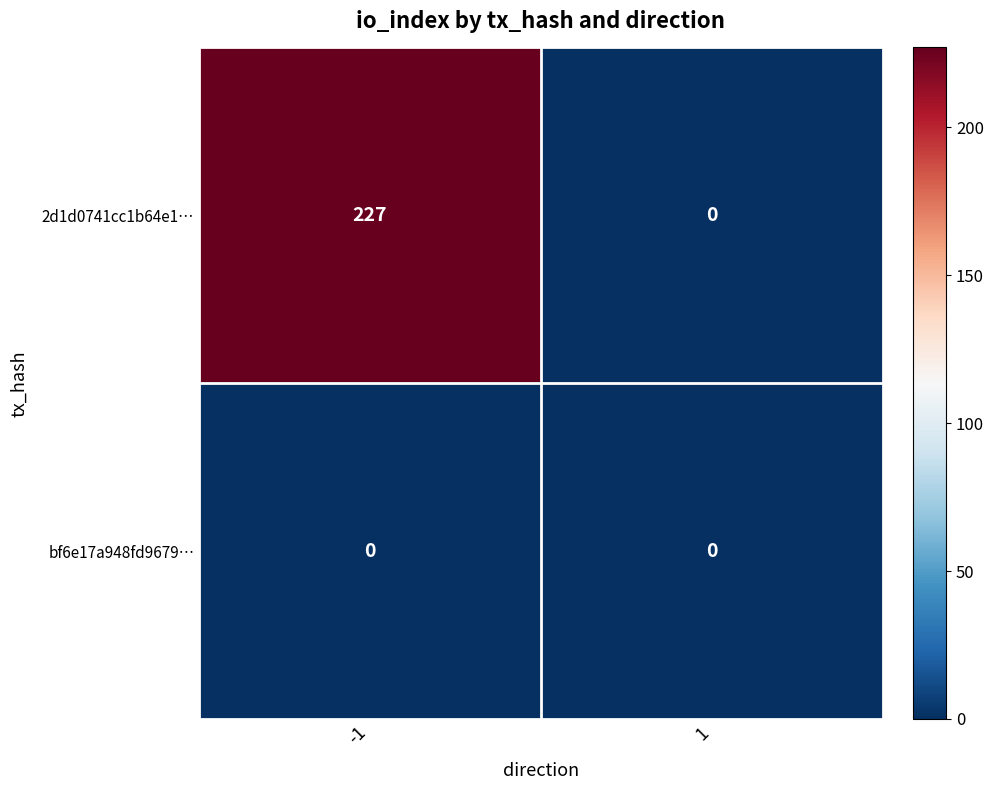

How many distinct data groups are displayed?

2